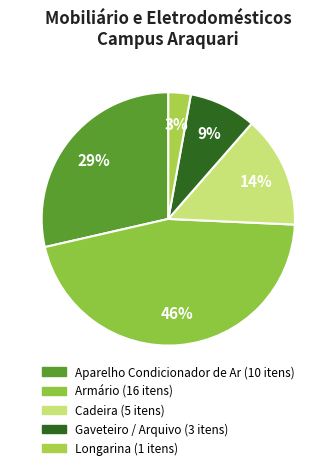

Does Armário represent more than half of the total?

No